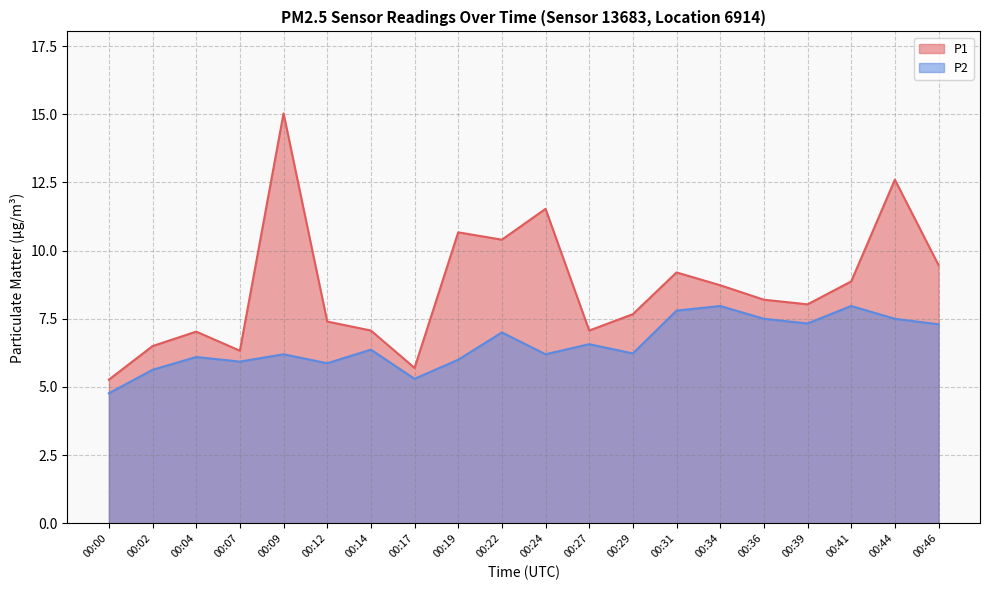

Reading left to right, transcribe all the data shown in this chart.

P1: 5.3	6.5	7.0	6.3	15.0	7.4	7.1	5.7	10.7	10.4	11.5	7.1	7.7	9.2	8.7	8.2	8.0	8.9	12.6	9.5
P2: 4.8	5.6	6.1	5.9	6.2	5.9	6.4	5.3	6.0	7.0	6.2	6.6	6.2	7.8	8.0	7.5	7.3	8.0	7.5	7.3